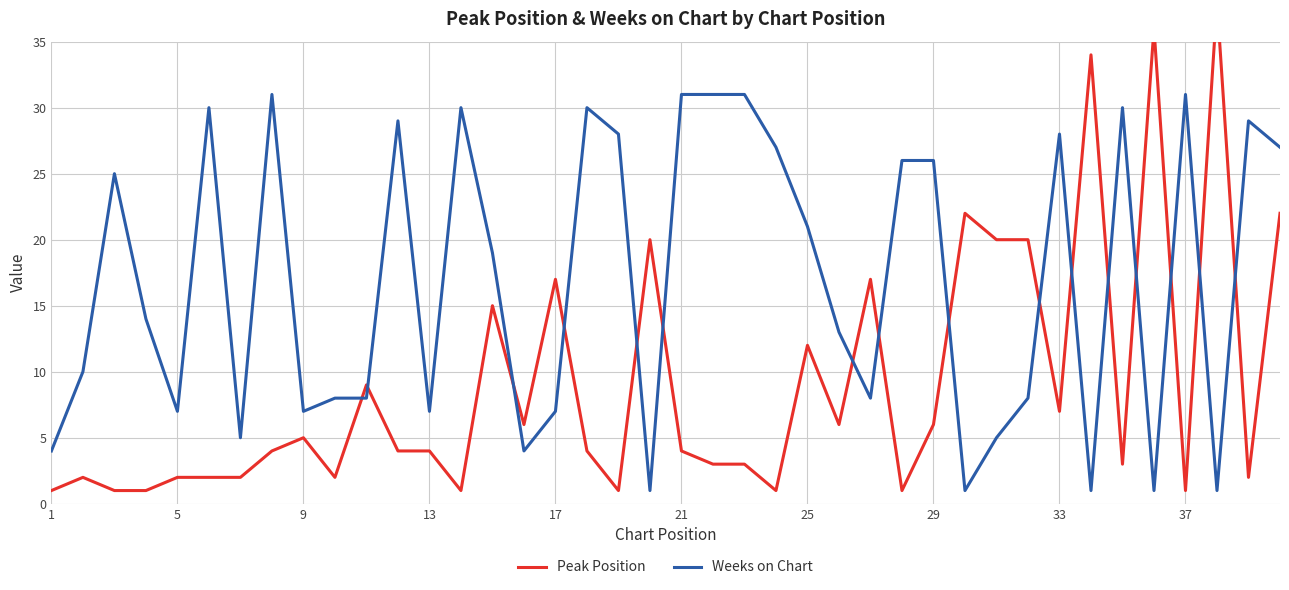

What are all the series names shown in the legend?

Peak Position, Weeks on Chart